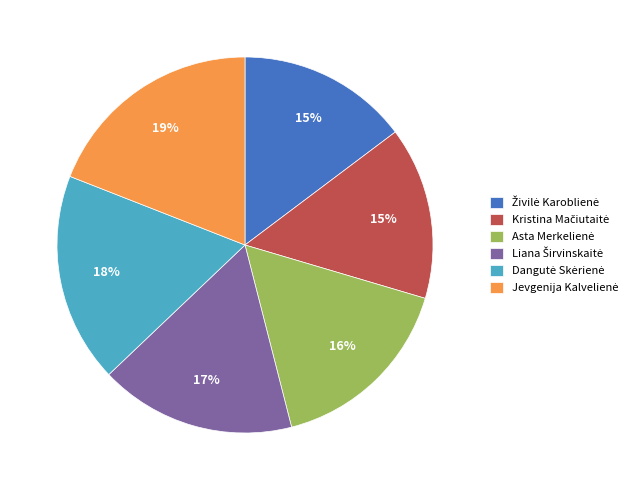

To the nearest percent, what is the average slice percentage?

17%